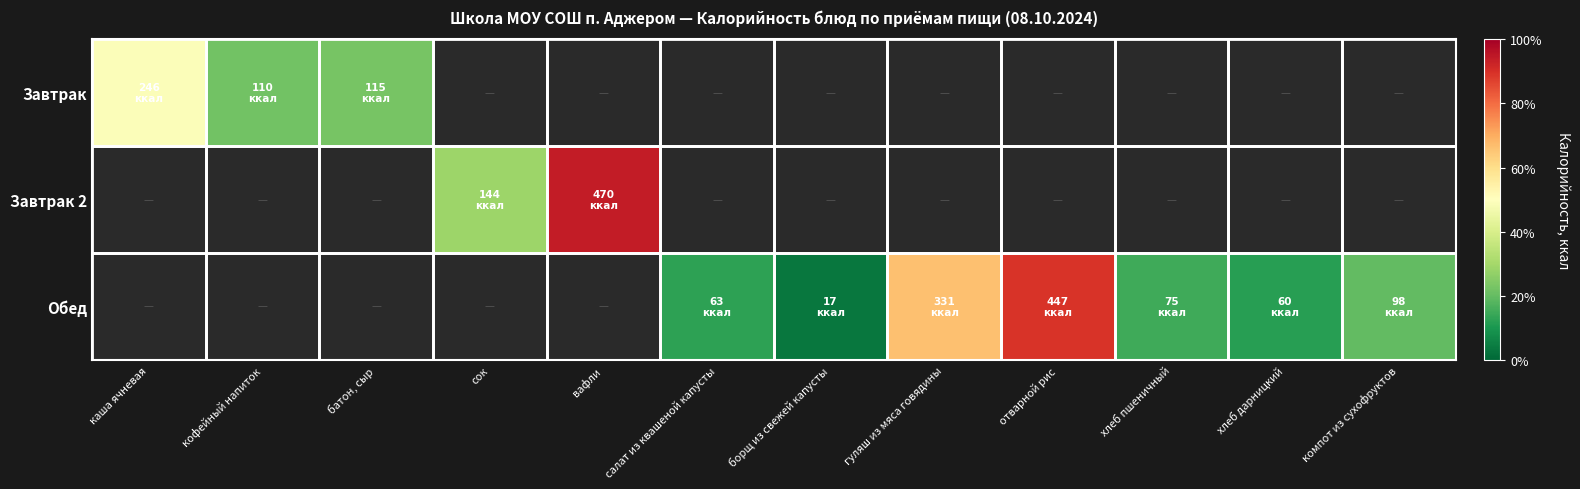

Rank the series at батон, сыр from lowest to highest value.

Завтрак, Завтрак 2, Обед